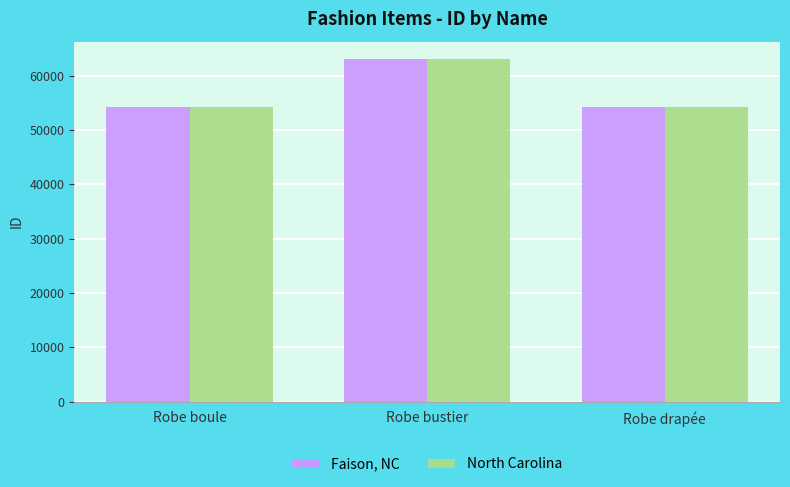

The value of North Carolina at Robe boule is 54153. True or false?

True